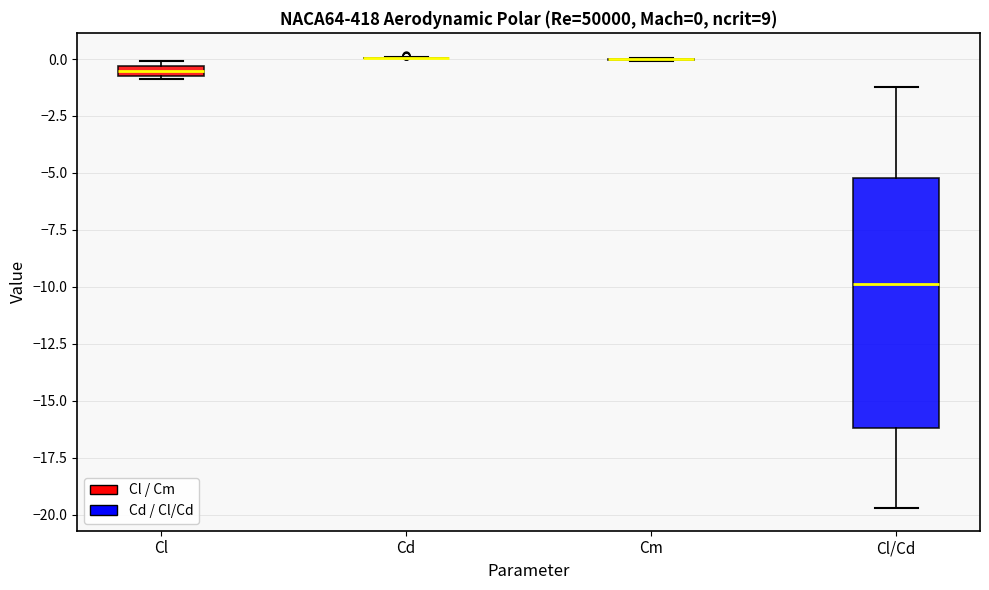

Which box is the tallest, from its lower edge to its upper edge?

Cl/Cd